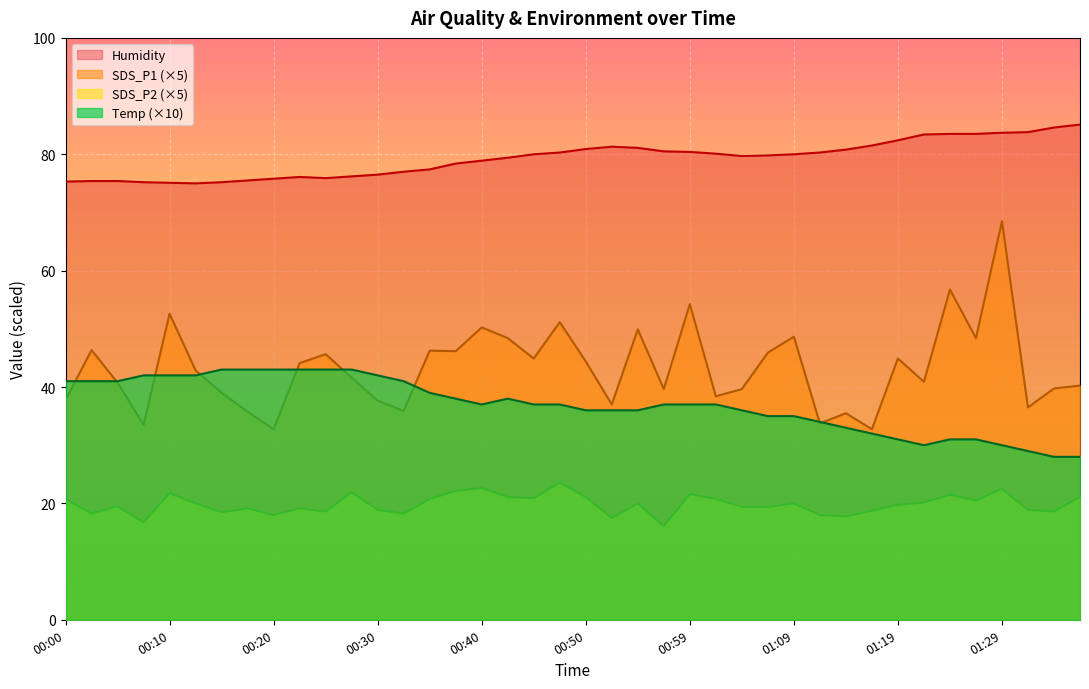

Which label corresponds to the smallest value in the chart?

00:57